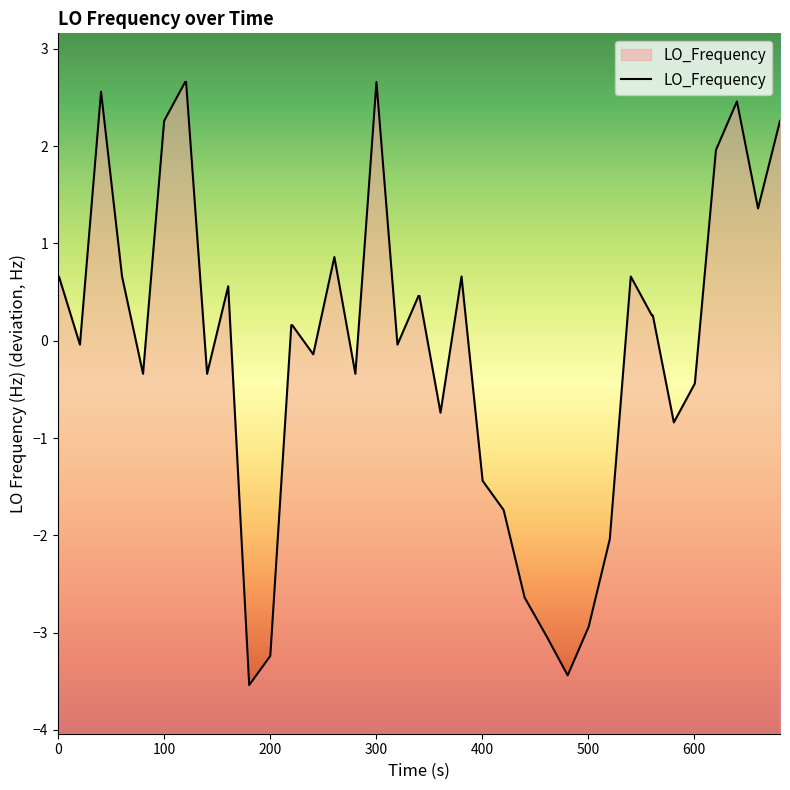

Does the chart display data point markers on the line(s)?

No